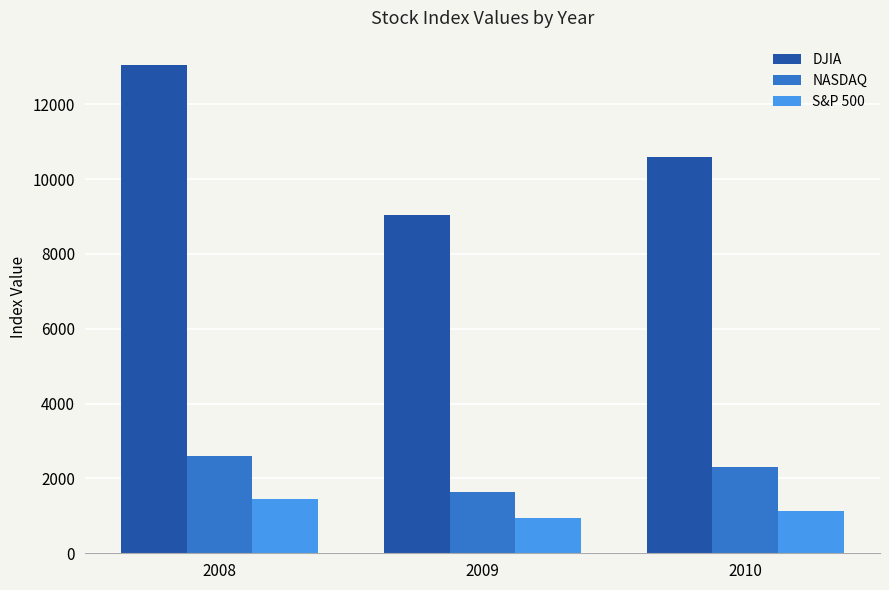

Rank the categories by DJIA value from lowest to highest.

2009, 2010, 2008